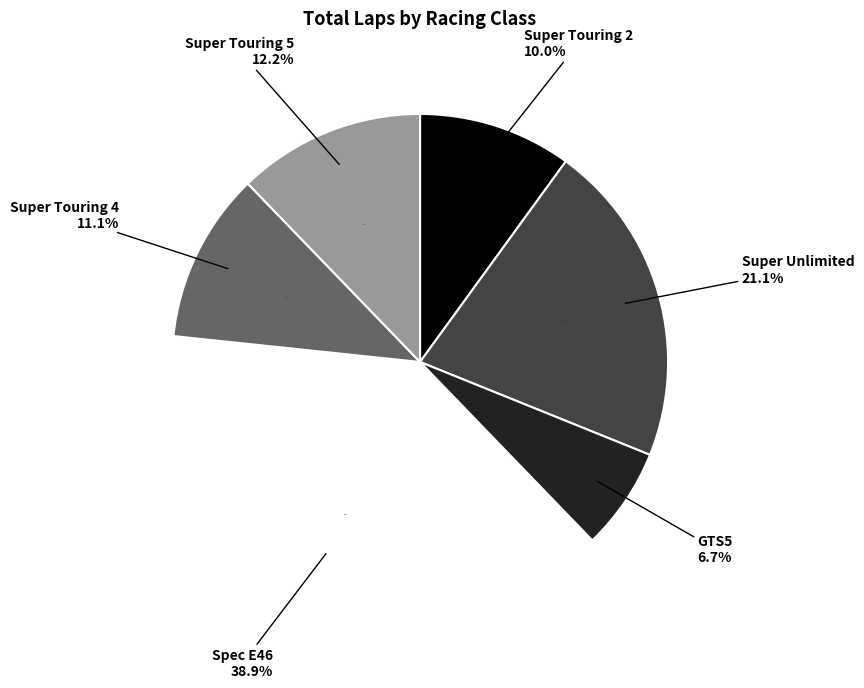

To the nearest percent, what is the average slice percentage?

17%